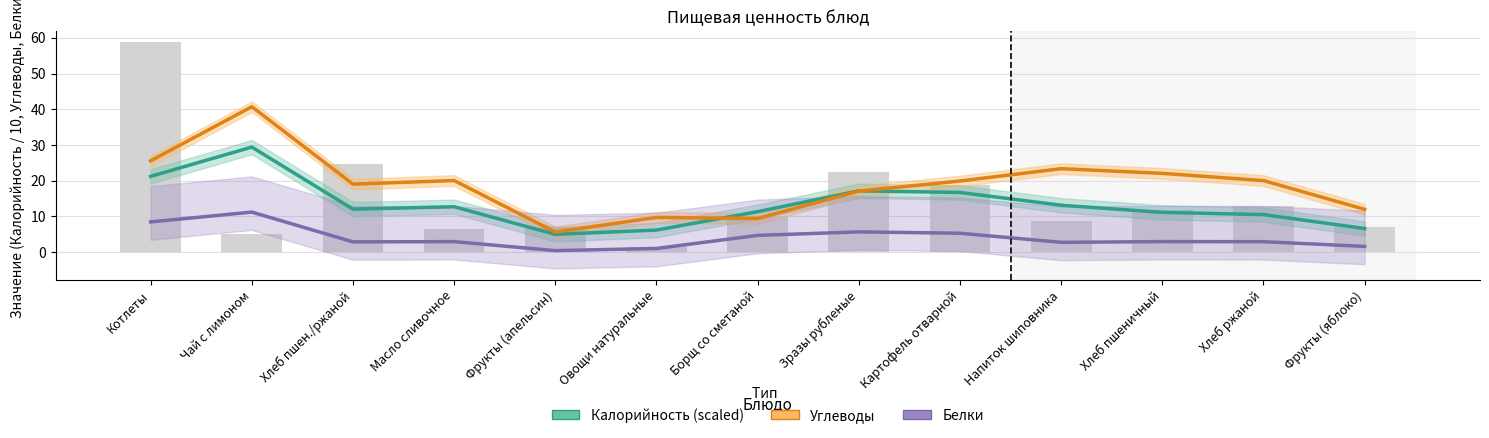

What is the difference between the maximum and minimum values in the Калорийность (scaled) series?

24.4